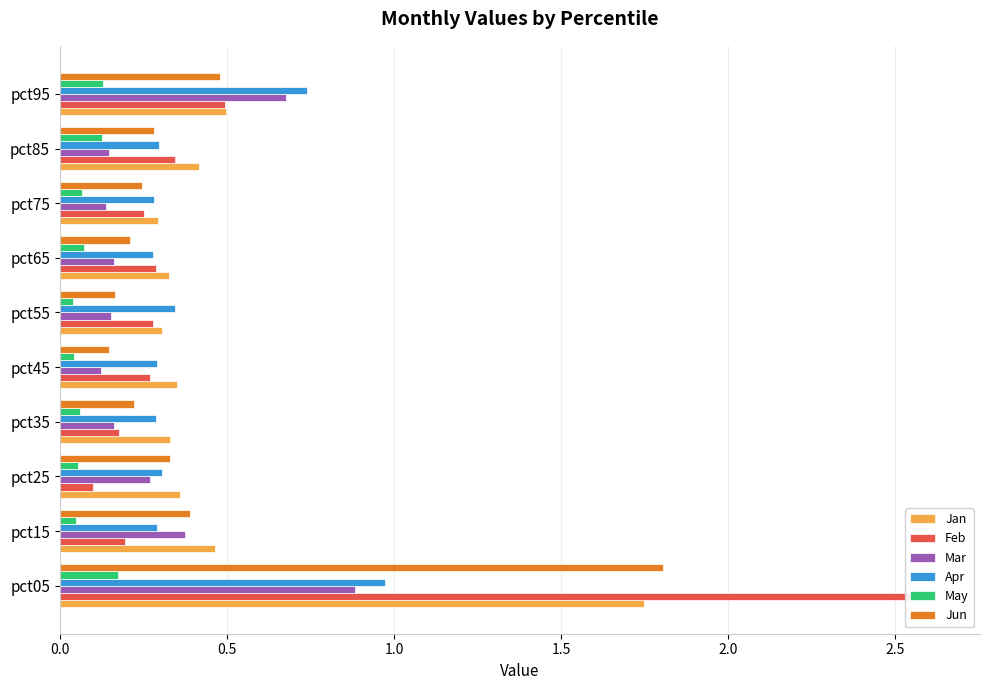

Reading left to right, extract all data points from this chart.

Jan: 1.7	0.5	0.4	0.3	0.4	0.3	0.3	0.3	0.4	0.5
Feb: 2.6	0.2	0.1	0.2	0.3	0.3	0.3	0.3	0.3	0.5
Mar: 0.9	0.4	0.3	0.2	0.1	0.2	0.2	0.1	0.1	0.7
Apr: 1.0	0.3	0.3	0.3	0.3	0.3	0.3	0.3	0.3	0.7
May: 0.2	0.0	0.1	0.1	0.0	0.0	0.1	0.1	0.1	0.1
Jun: 1.8	0.4	0.3	0.2	0.1	0.2	0.2	0.2	0.3	0.5